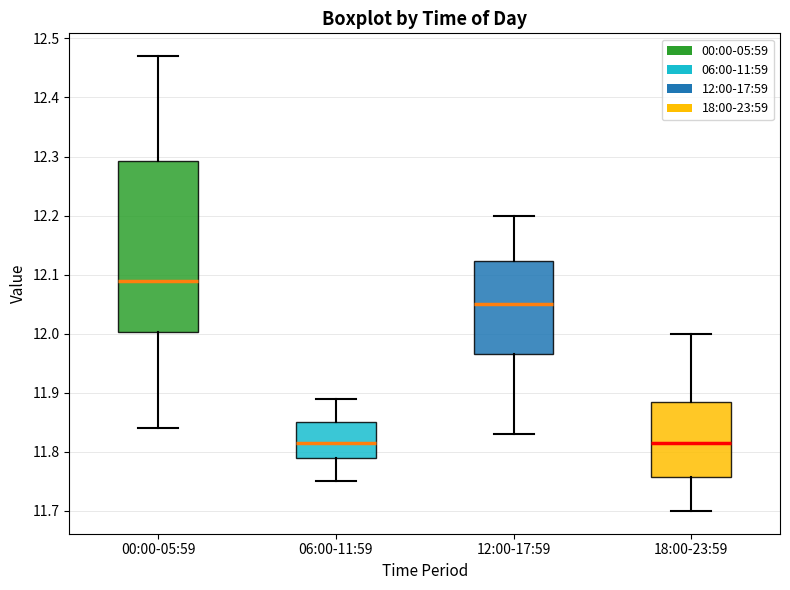

Where does the upper whisker of the box for 12:00-17:59 end on the y-axis? The values are not printed on the chart, so give them approximately, as read against the axis.

12.20